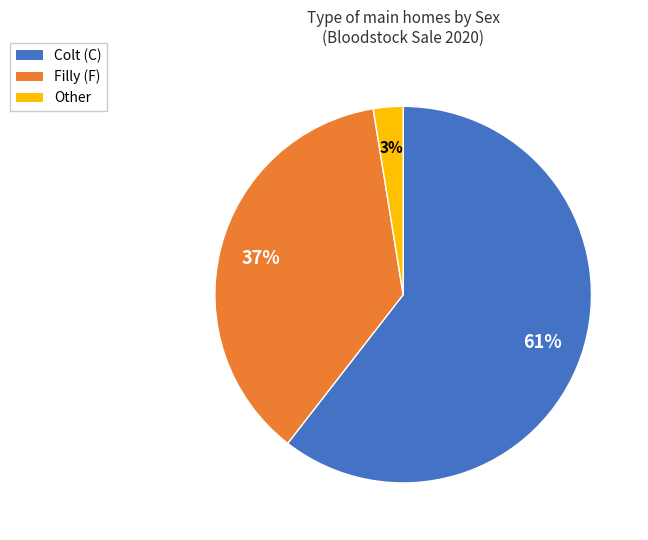

To the nearest percent, what is the average slice percentage?

33%